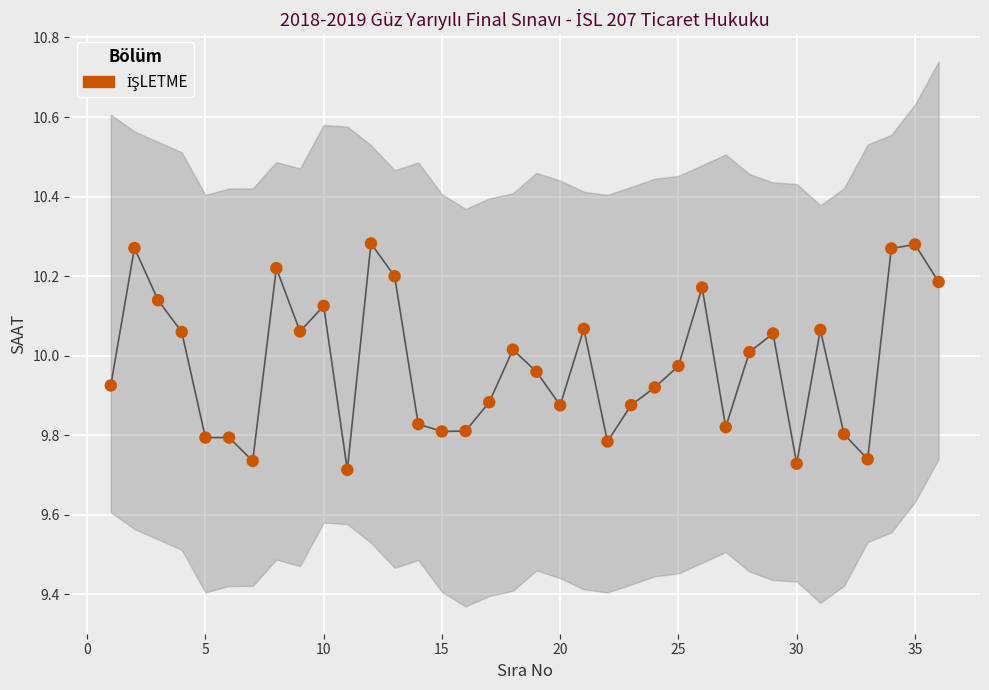

What is the range of Y values (max minus min)?

0.6